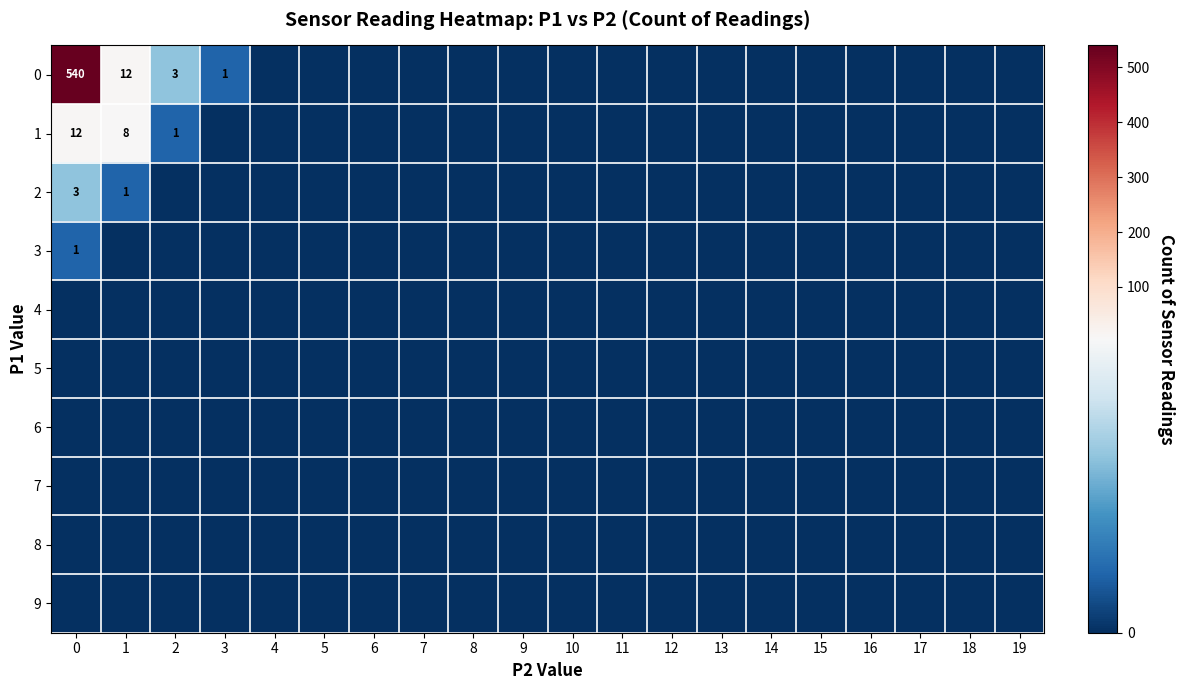

What is the maximum value shown in the chart?

540